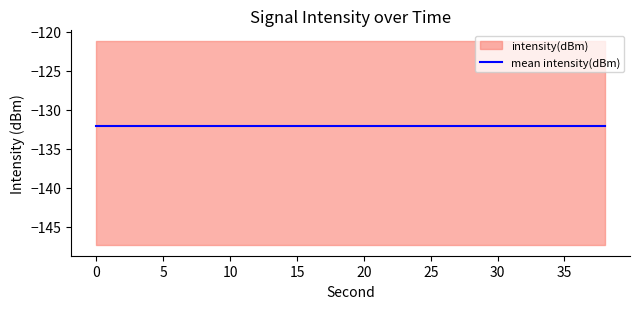

What is the difference between the maximum and minimum values?

26.3